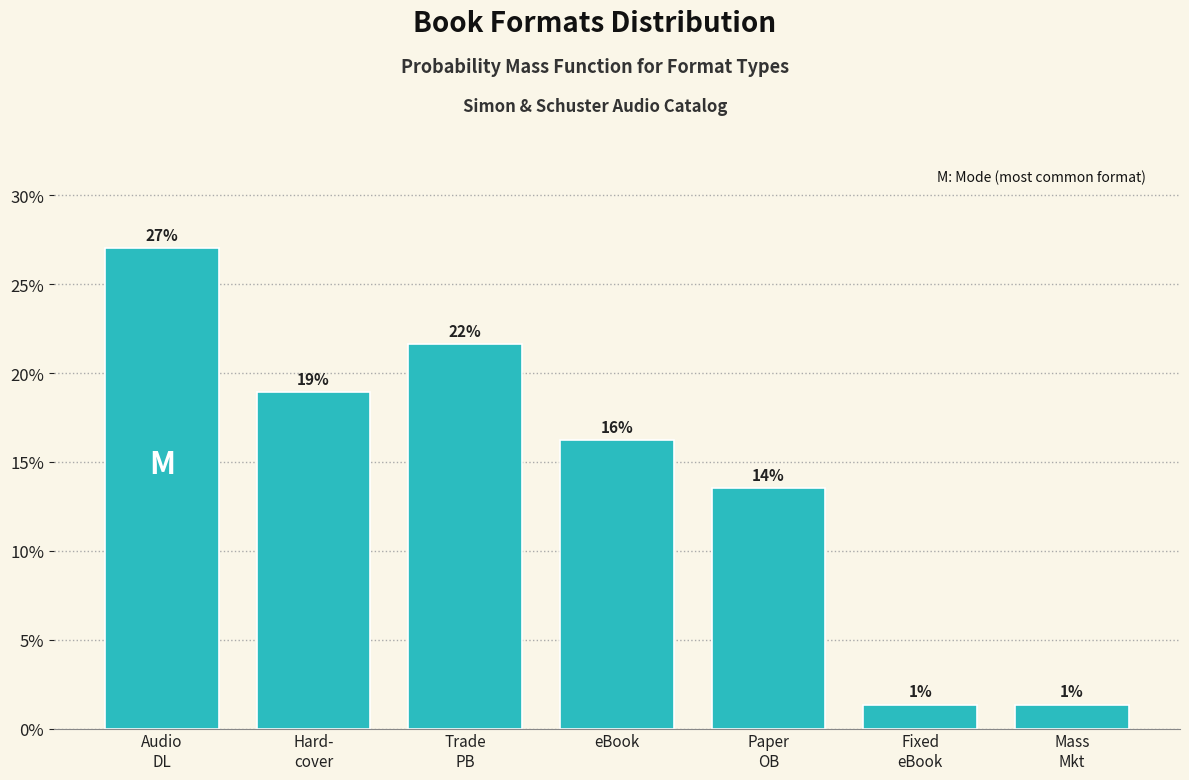

Are the bars horizontal?

No